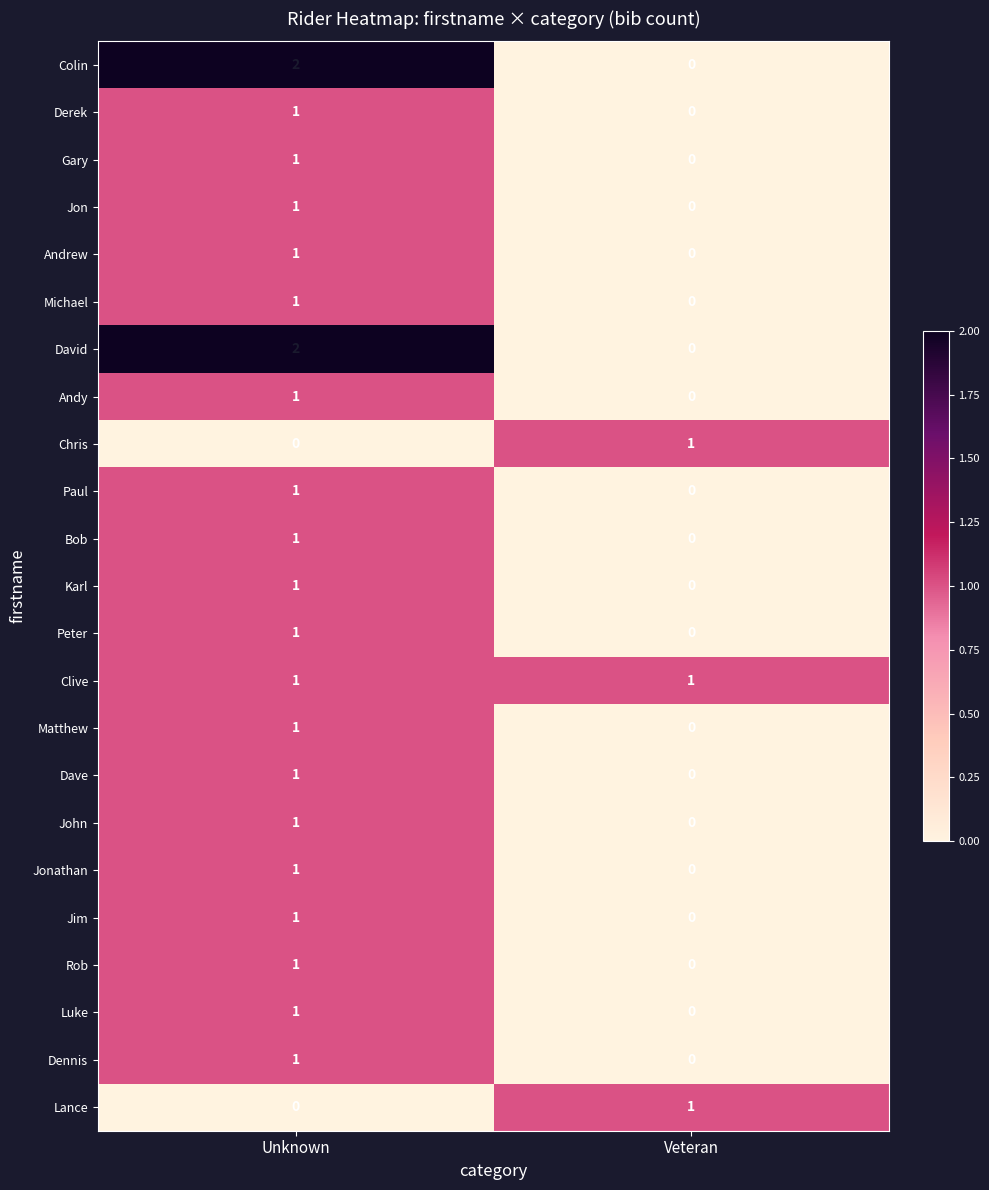

Where is Jonathan nearest to the value 0?

Veteran